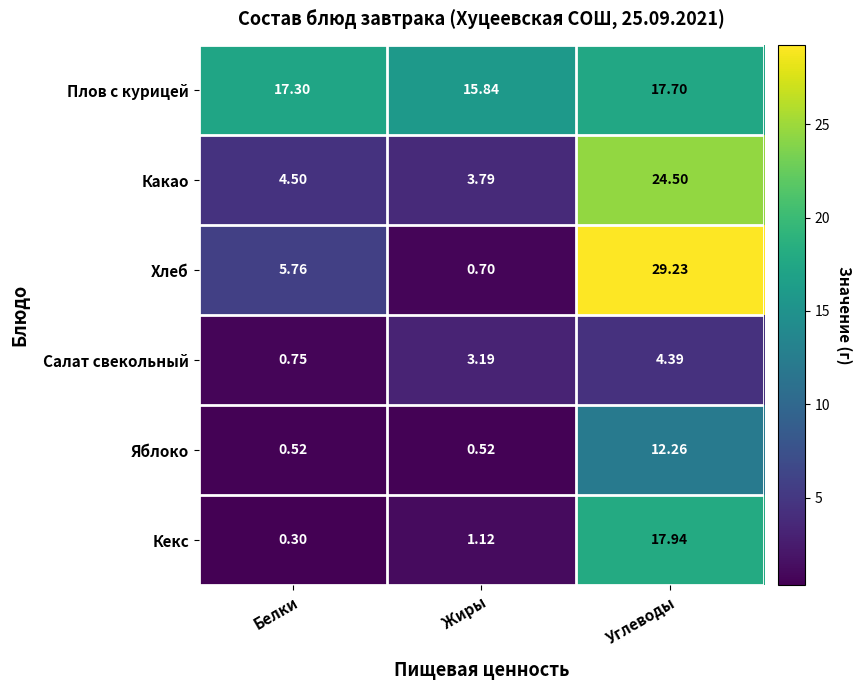

Which series changed the most between Жиры and Углеводы?

Хлеб